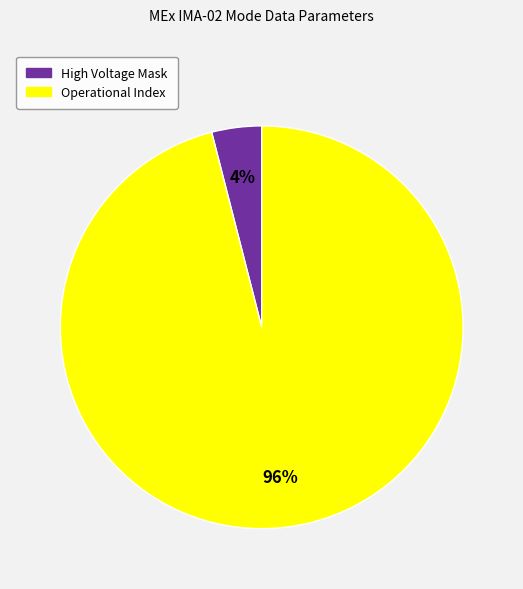

True or false: Operational Index accounts for 96% of the total.

True